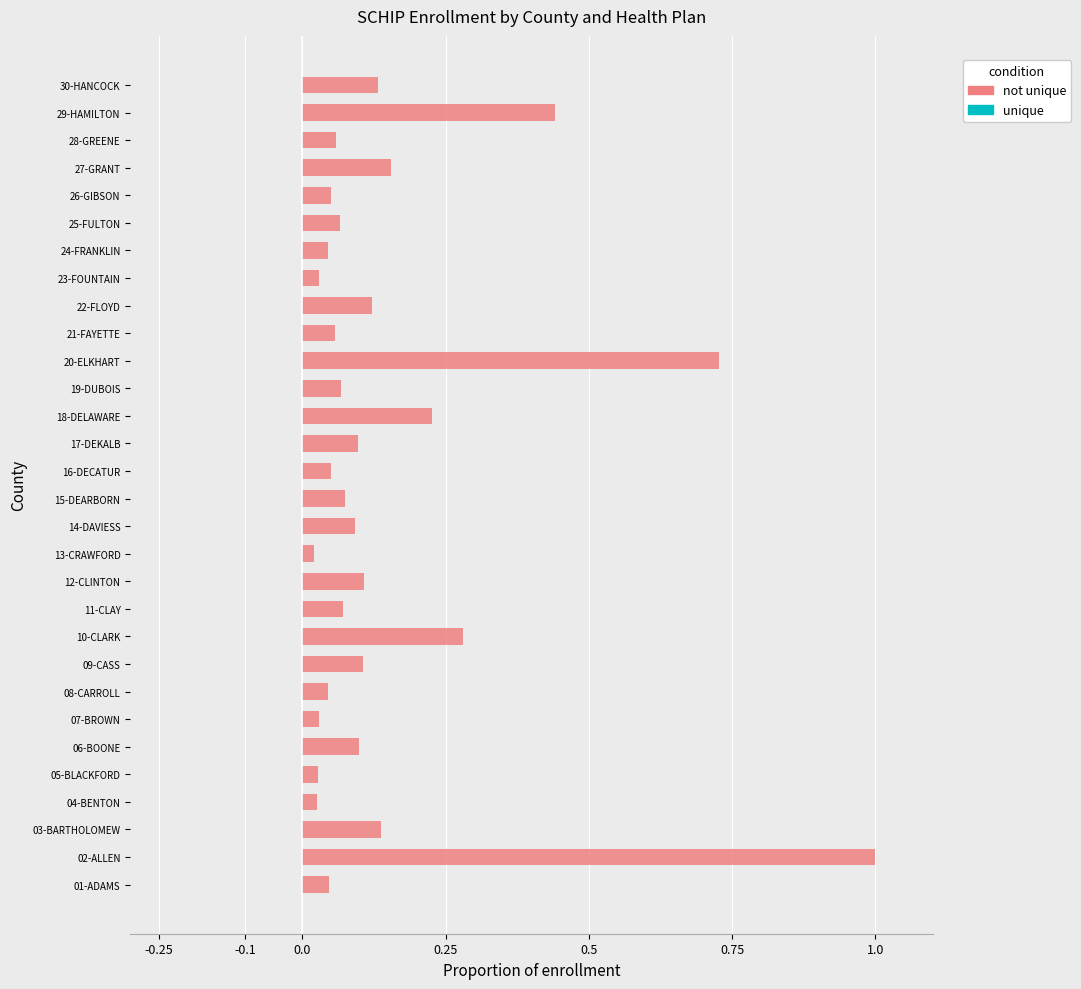

Which series changed the most between 13-CRAWFORD and 28-GREENE?

not unique